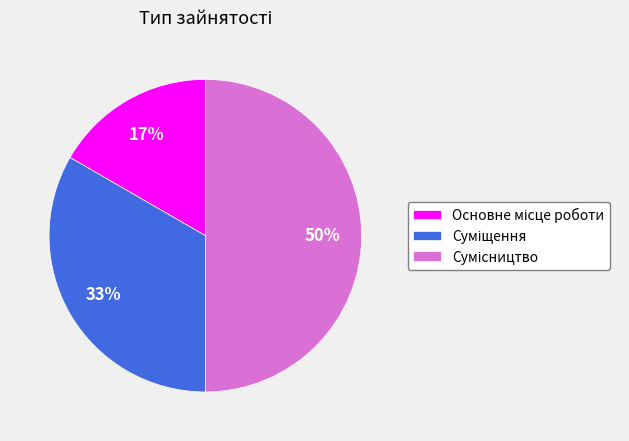

To the nearest percent, what is the average slice percentage?

33%